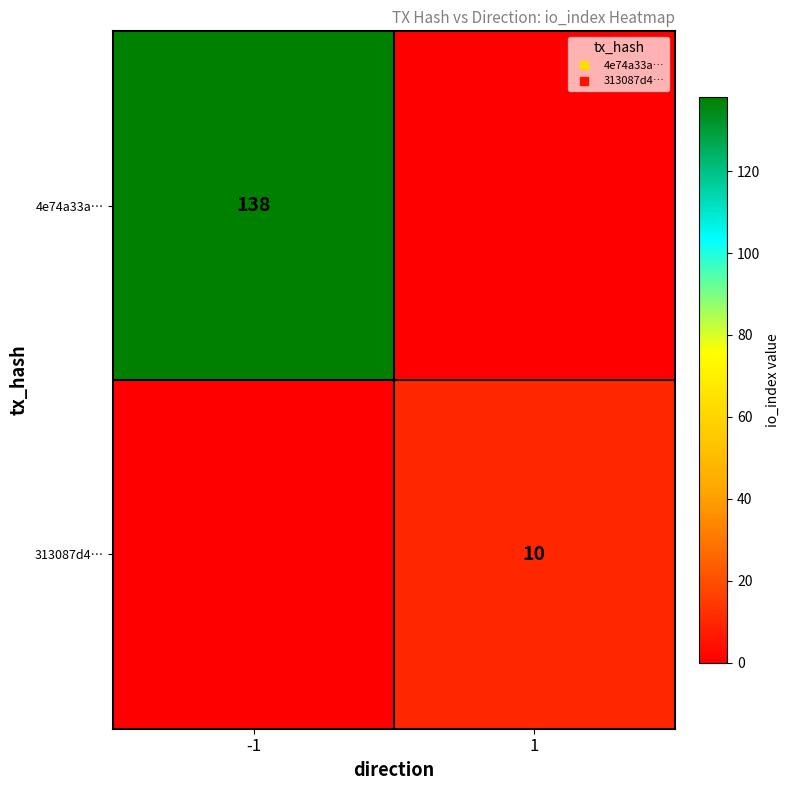

Which series has the largest total across all categories?

4e74a33a…